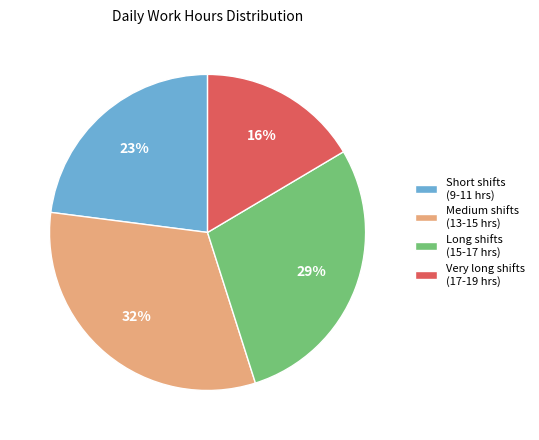

What percentage is the Short shifts (9-11 hrs) slice, to the nearest percent?

23%